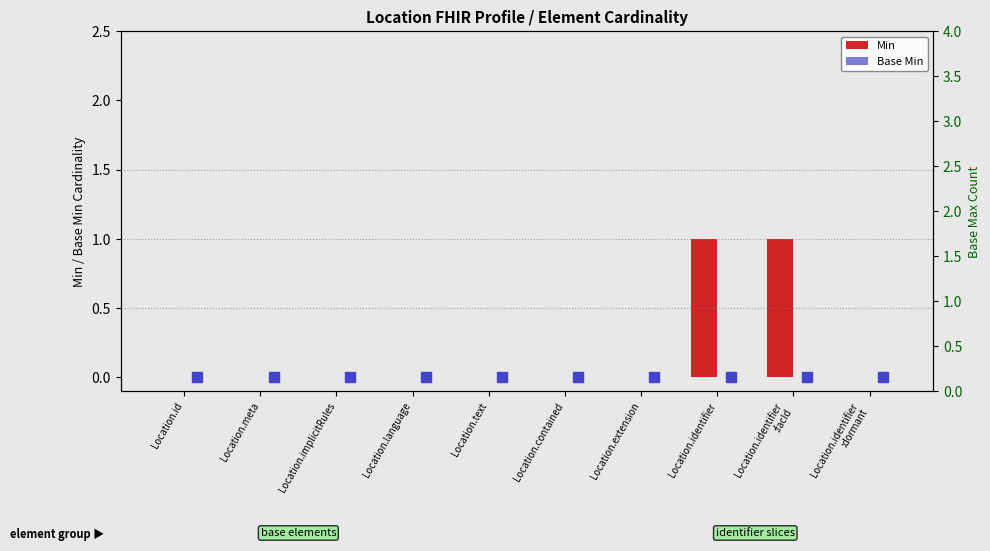

At how many categories does at least one series exceed 0?

2